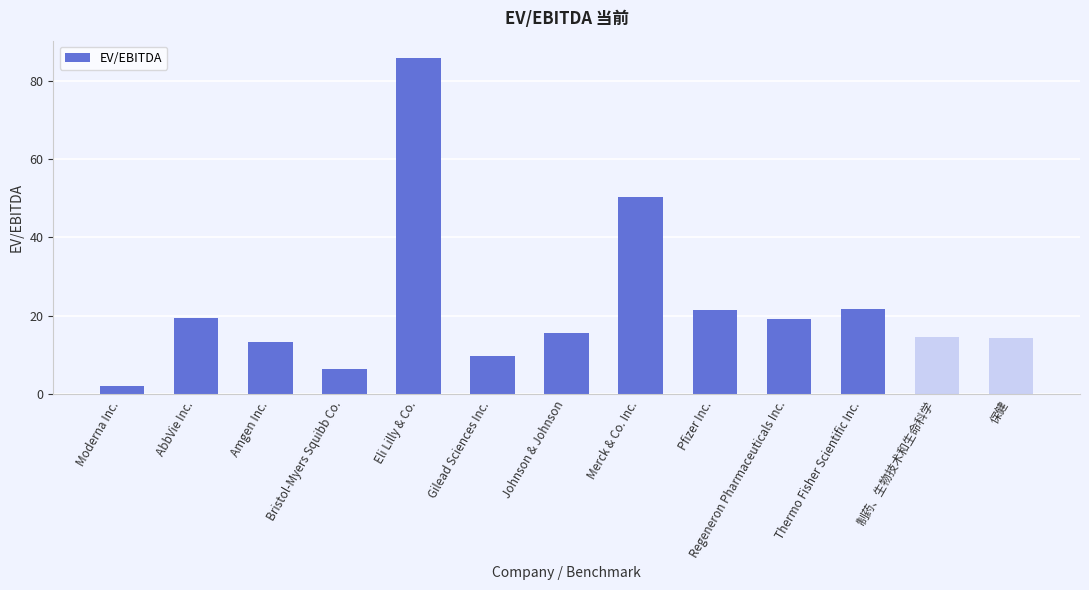

How many categories are shown in the chart?

13